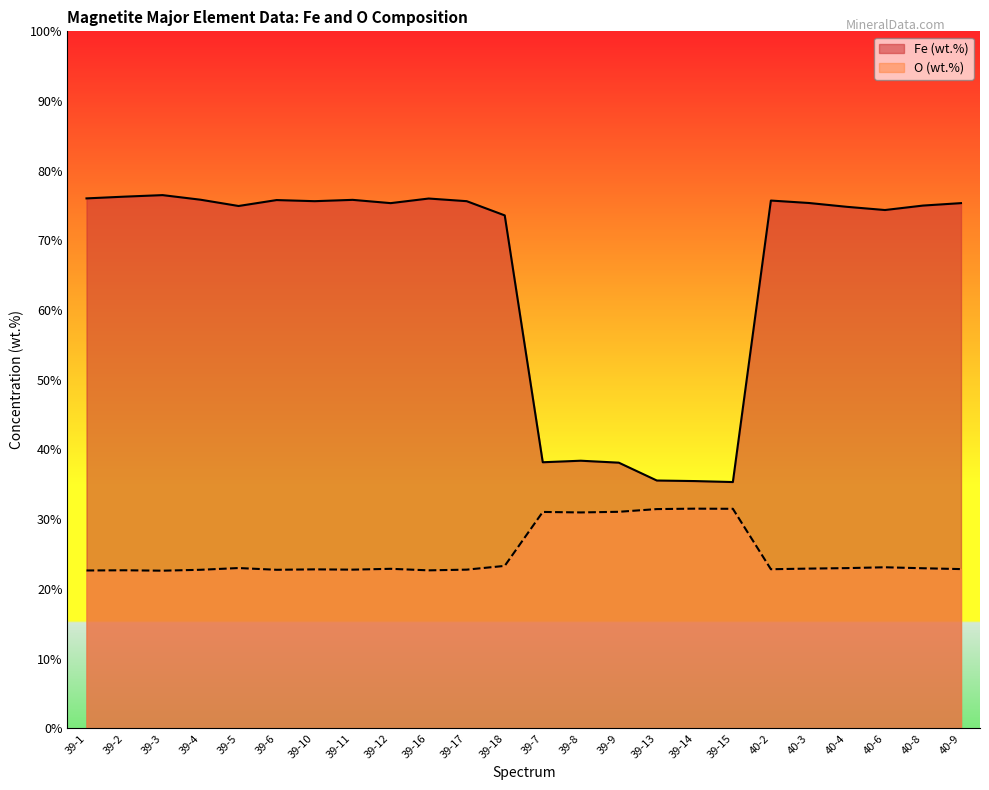

The value of Fe (wt.%) at 39-6 is 75.8. True or false?

True